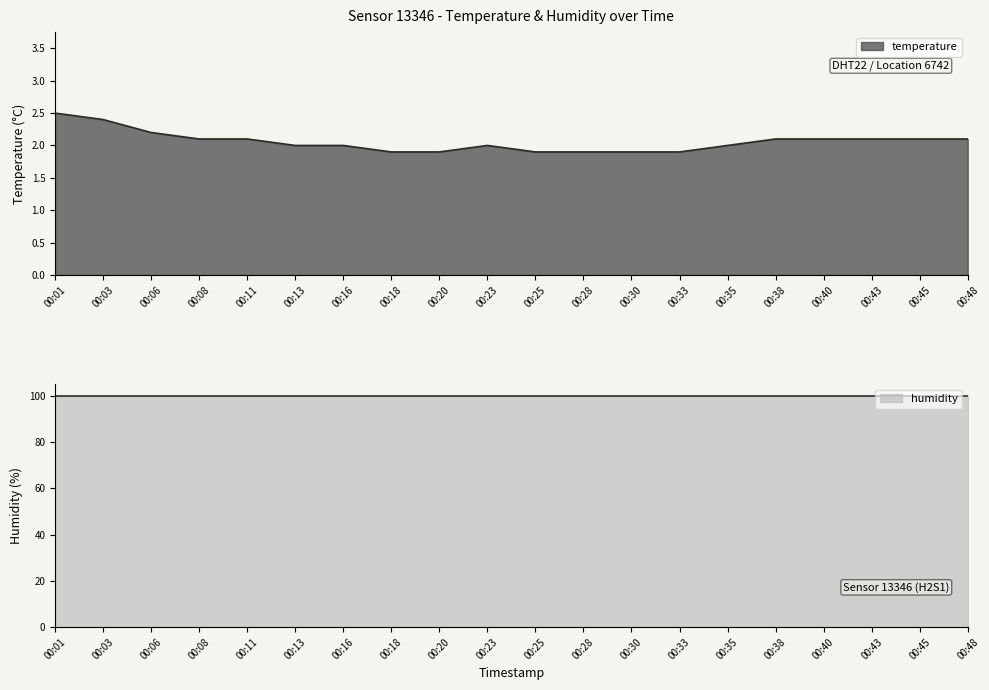

Rank the categories by value from highest to lowest.

00:01, 00:03, 00:06, 00:08, 00:11, 00:38, 00:40, 00:43, 00:45, 00:48, 00:13, 00:16, 00:23, 00:35, 00:18, 00:20, 00:25, 00:28, 00:30, 00:33